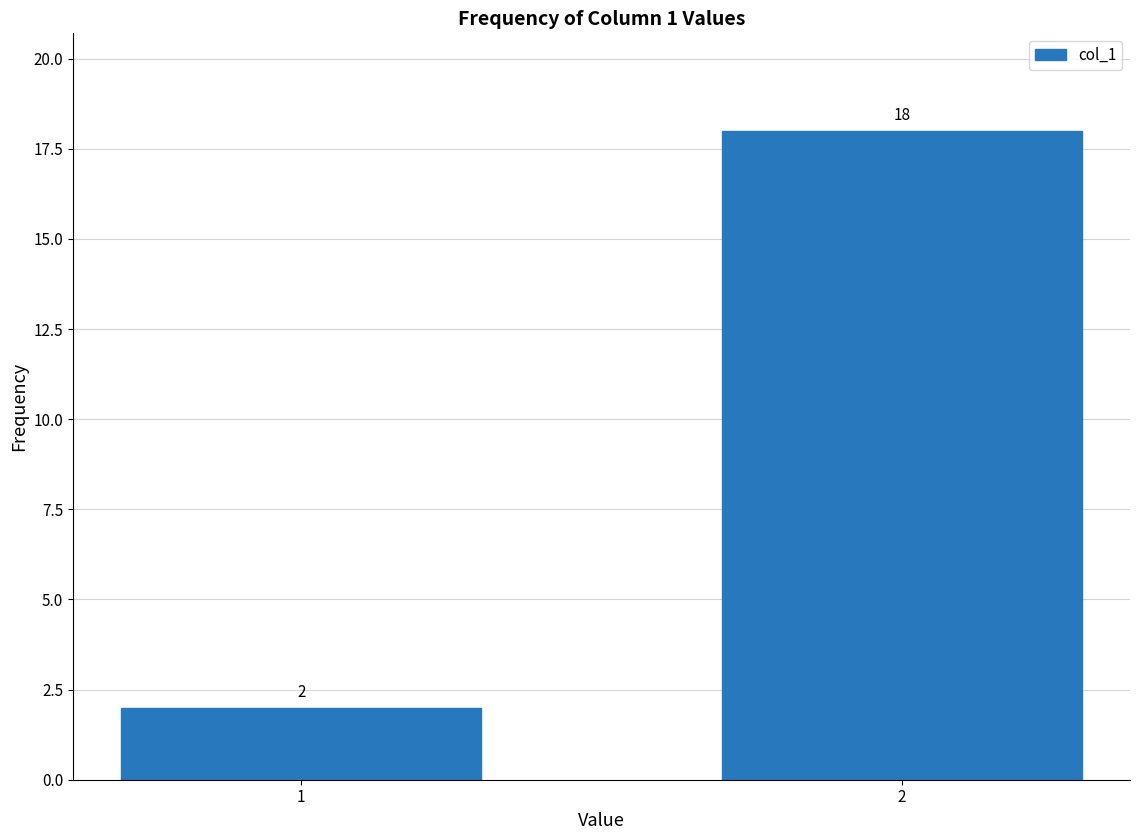

Reading right to left, list all the values displayed in this chart.

2=18	1=2